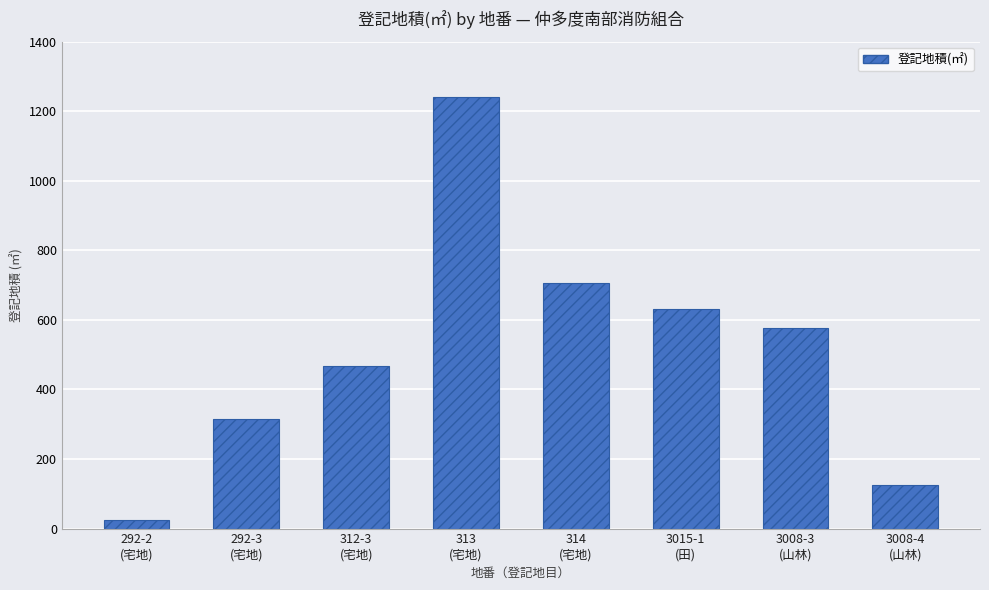

At which category does the chart reach its minimum across all series?

292-2
(宅地)